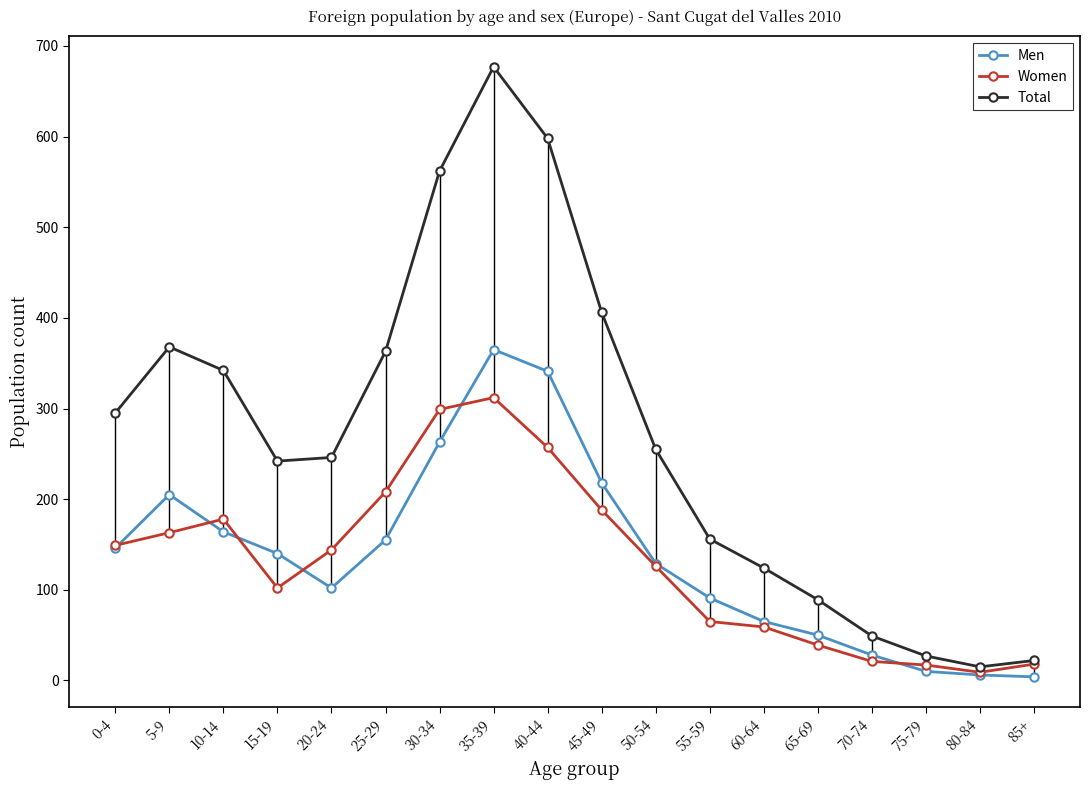

Which series has the largest total across all categories?

Total